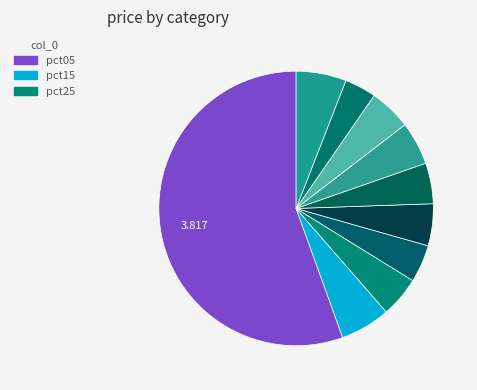

To the nearest percent, what is the difference between the largest and smallest slice percentages?

52%